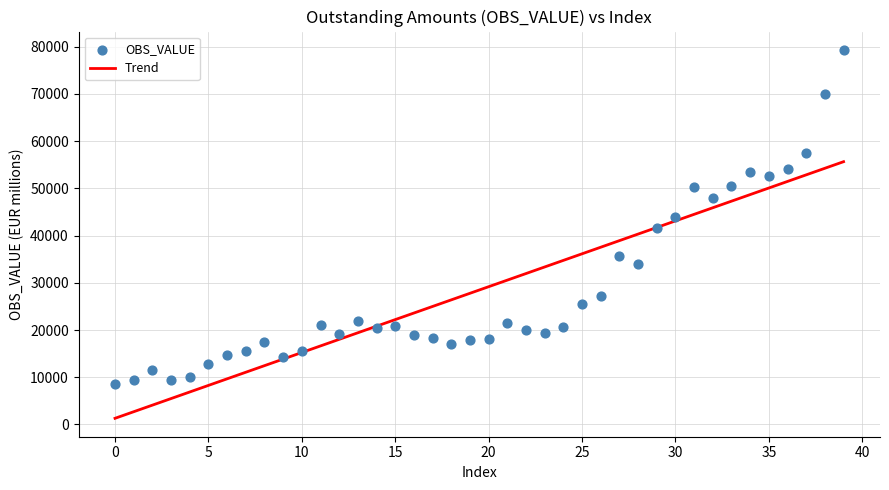

What is the range of Y values (max minus min)?

70719